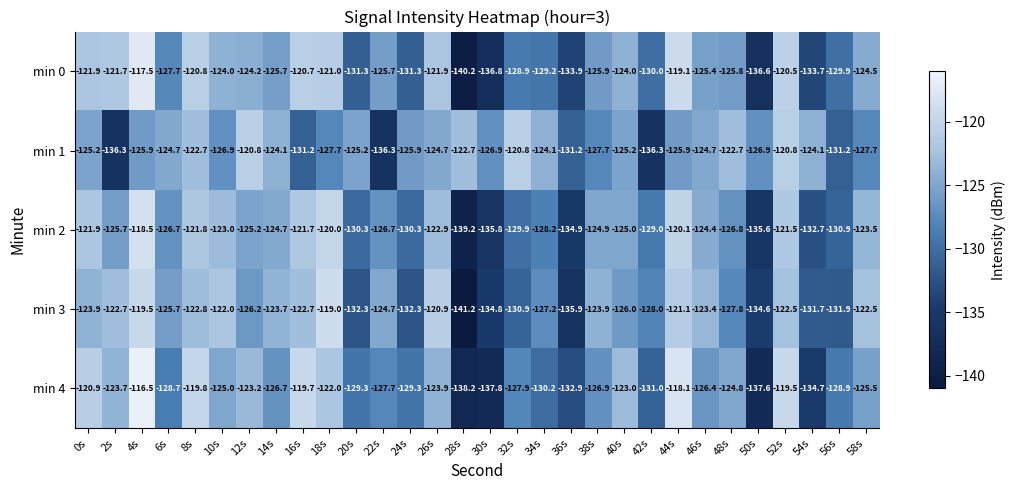

What is the greatest value displayed?

-116.5